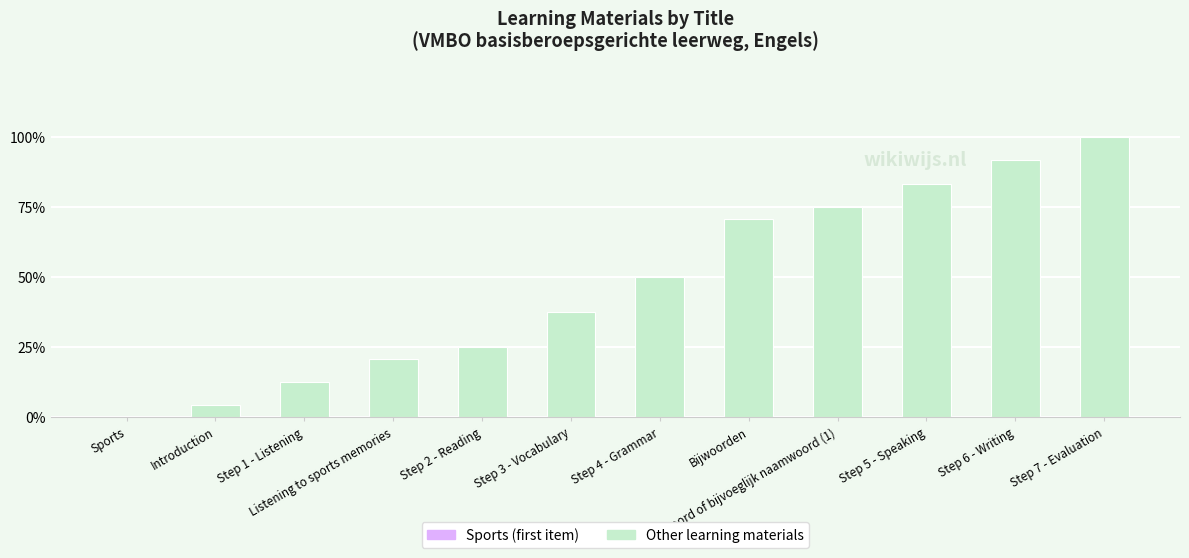

At which category does the chart reach its peak across all series?

Step 7 - Evaluation